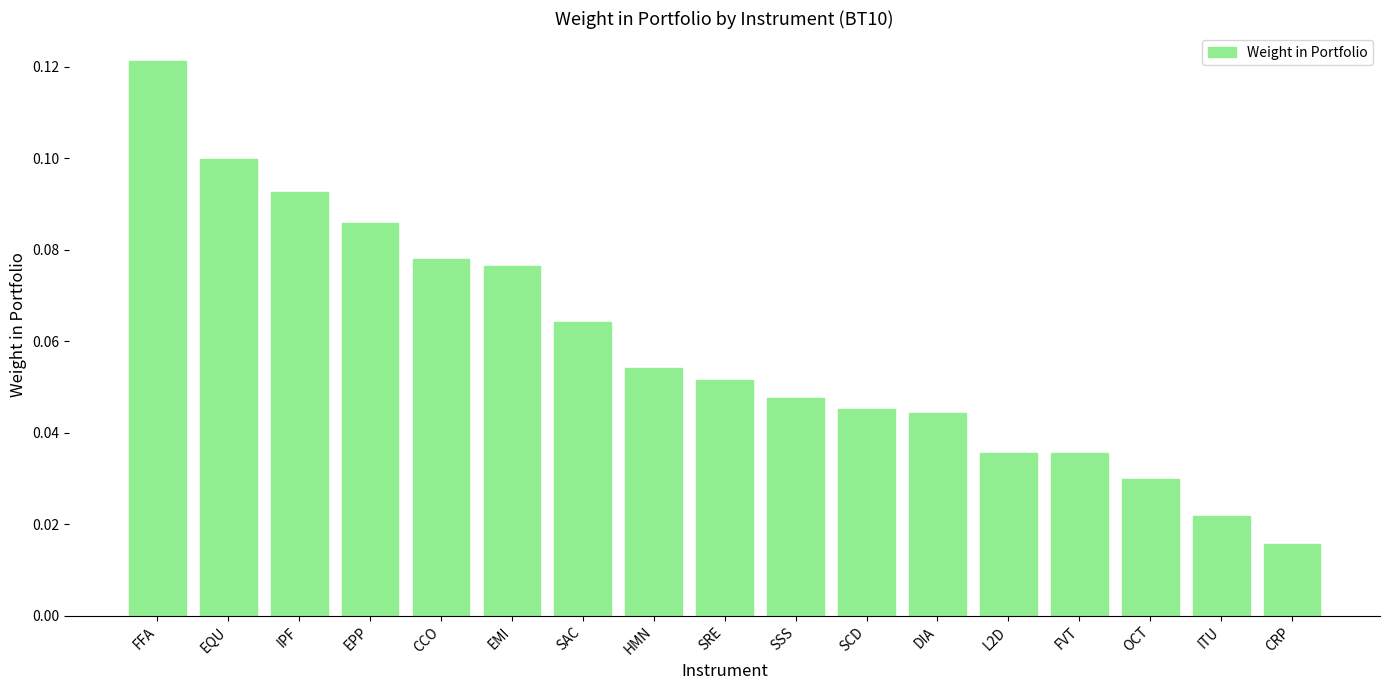

What is the sum of all values?

1.0